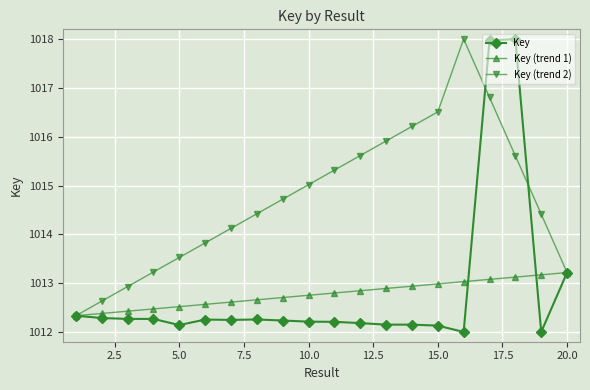

What are all the series names shown in the legend?

Key, Key (trend 1), Key (trend 2)